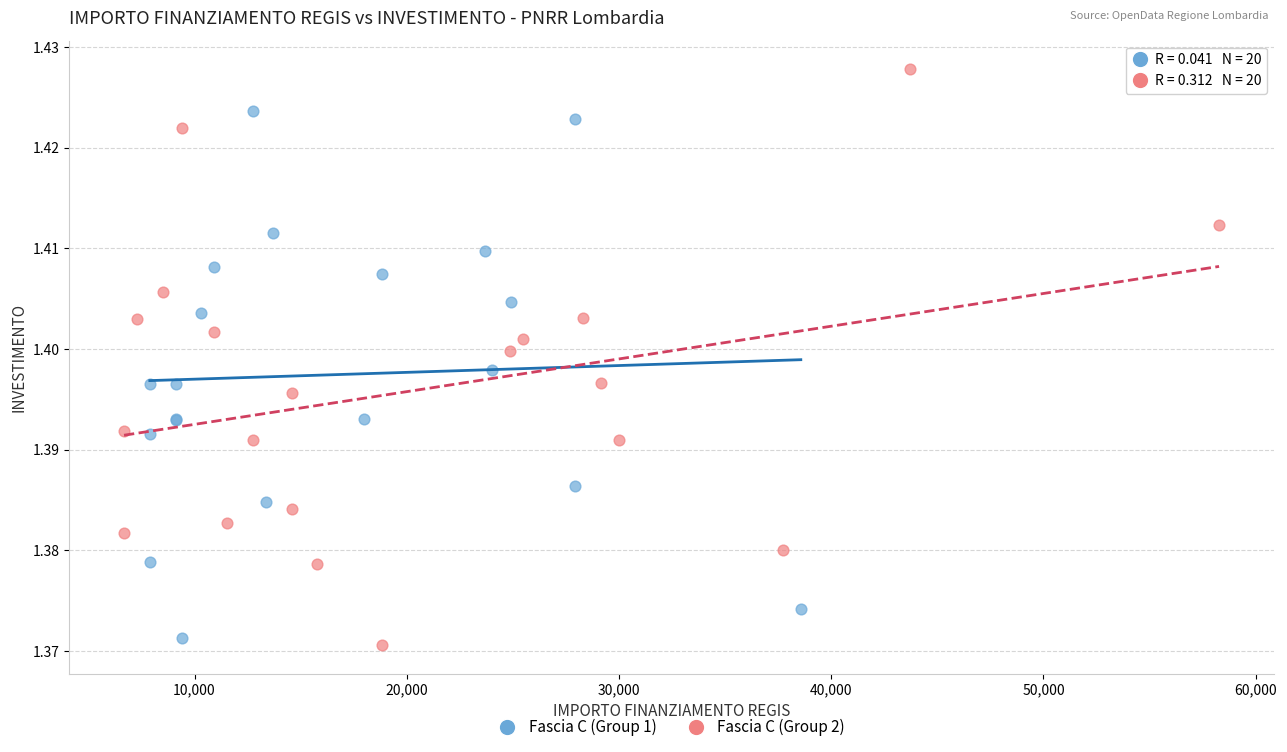

Which series contains the highest Y value?

Fascia C (Group 2)